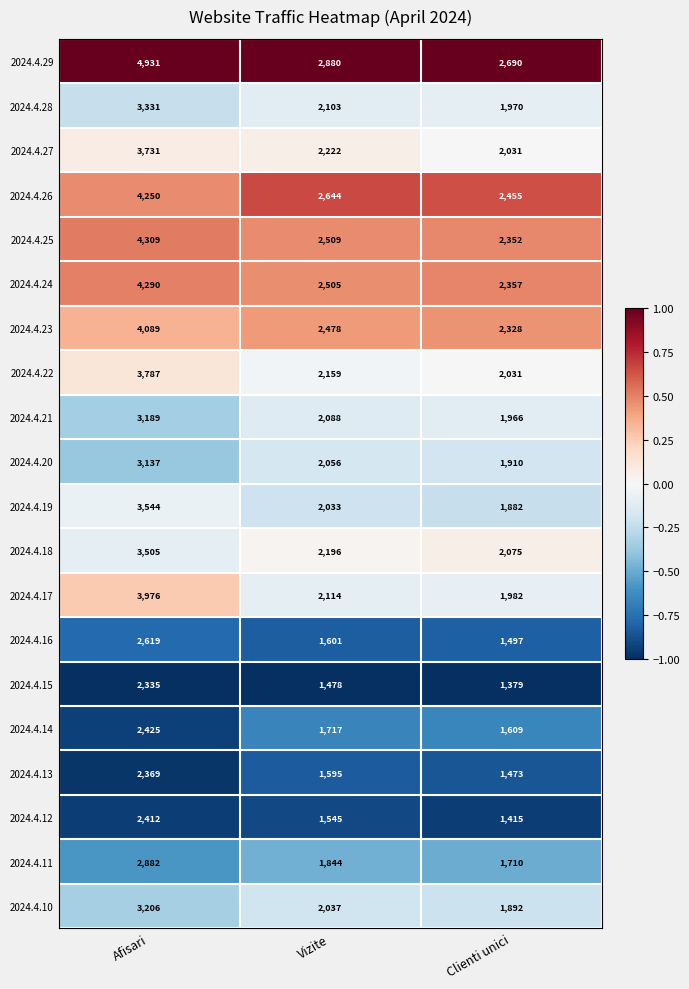

True or false: 2024.4.16 has a value of 2148 at Vizite.

False